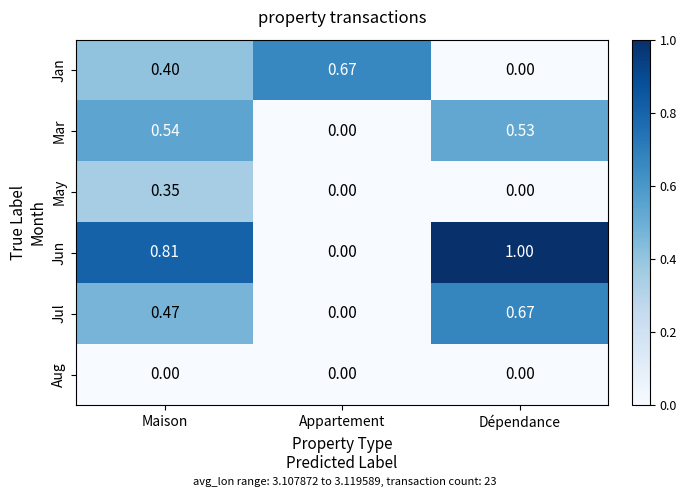

Rank the series at Maison from lowest to highest value.

Aug, May, Jan, Jul, Mar, Jun